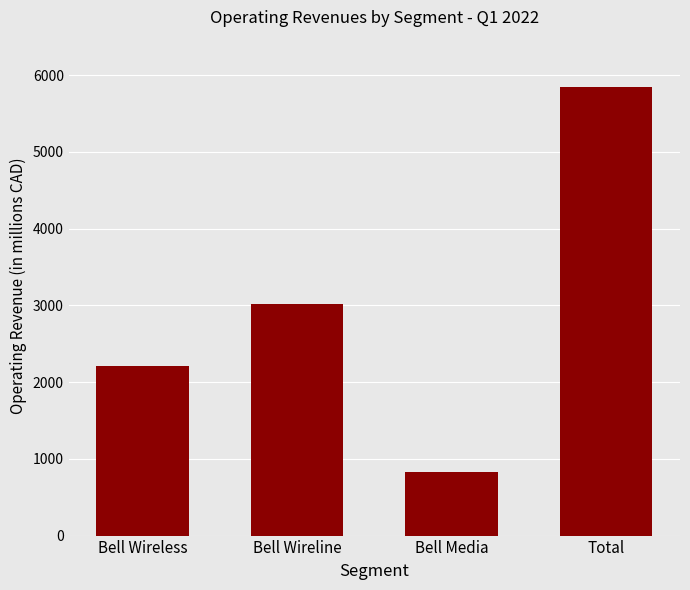

How many bars are there in total?

4